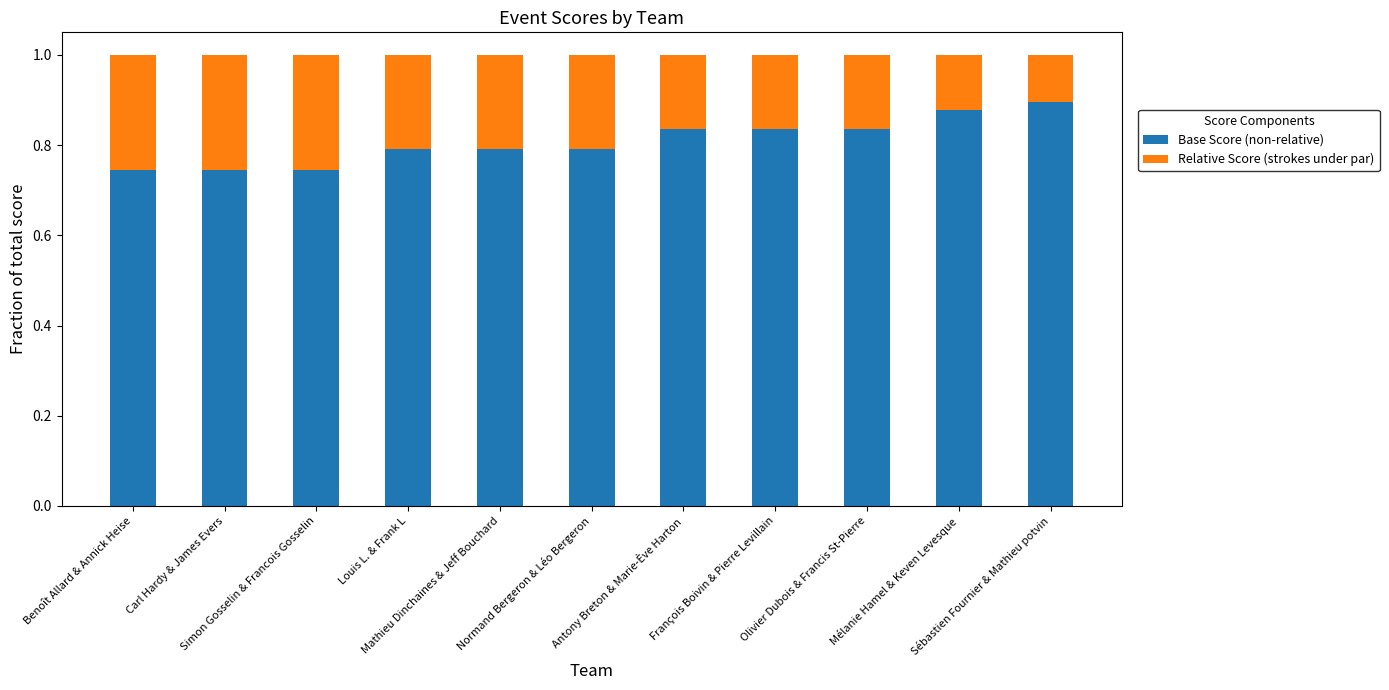

How many Base Score (non-relative) values are between 0 and 1?

11